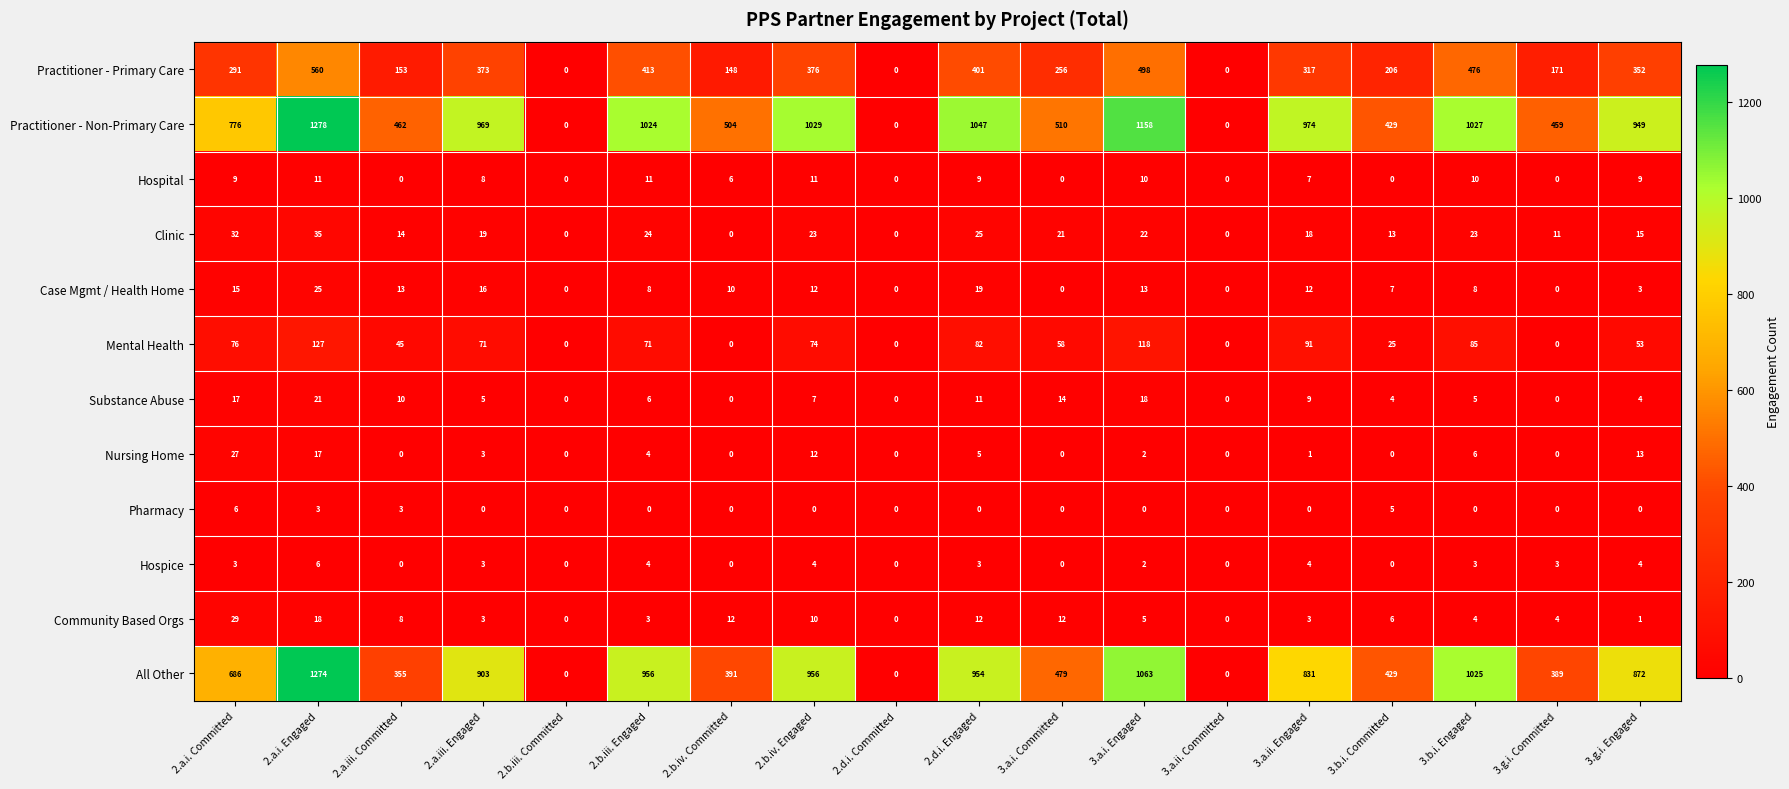

Which series has the largest range (max minus min)?

Practitioner - Non-Primary Care